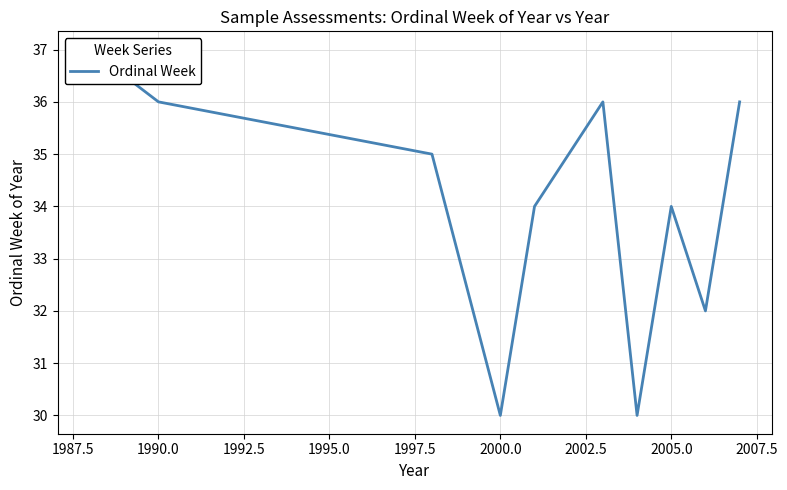

Does the chart have visible grid lines?

Yes